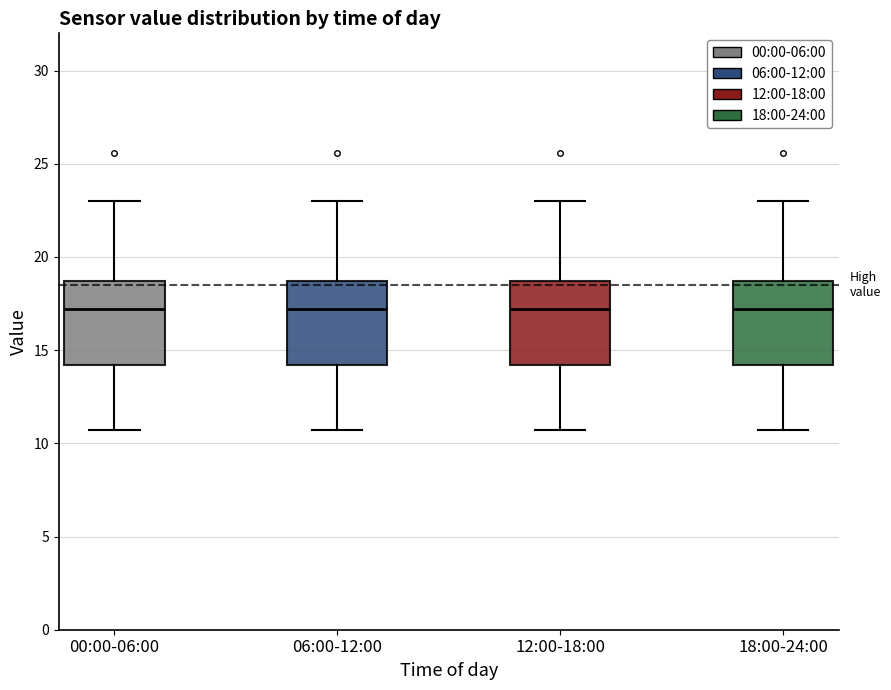

Where does the lower whisker of the box for 12:00-18:00 end on the y-axis? The values are not printed on the chart, so give them approximately, as read against the axis.

10.5